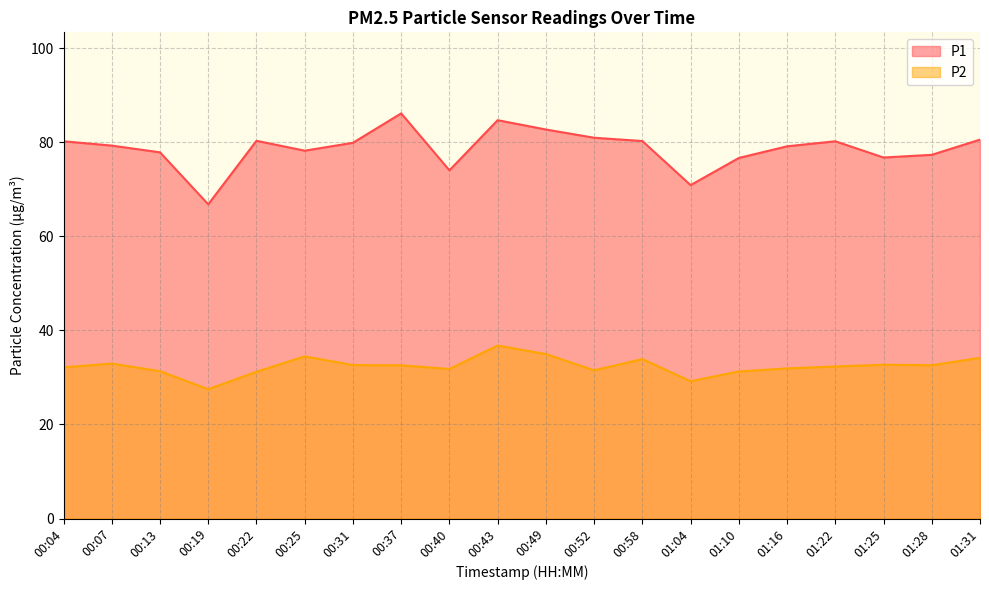

Where is the first local minimum for P2?

00:19